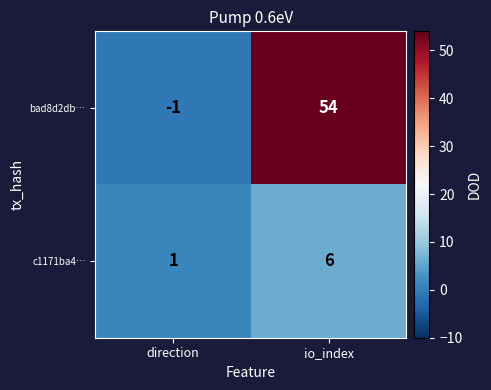

The value of c1171ba4… at direction is 1. True or false?

True